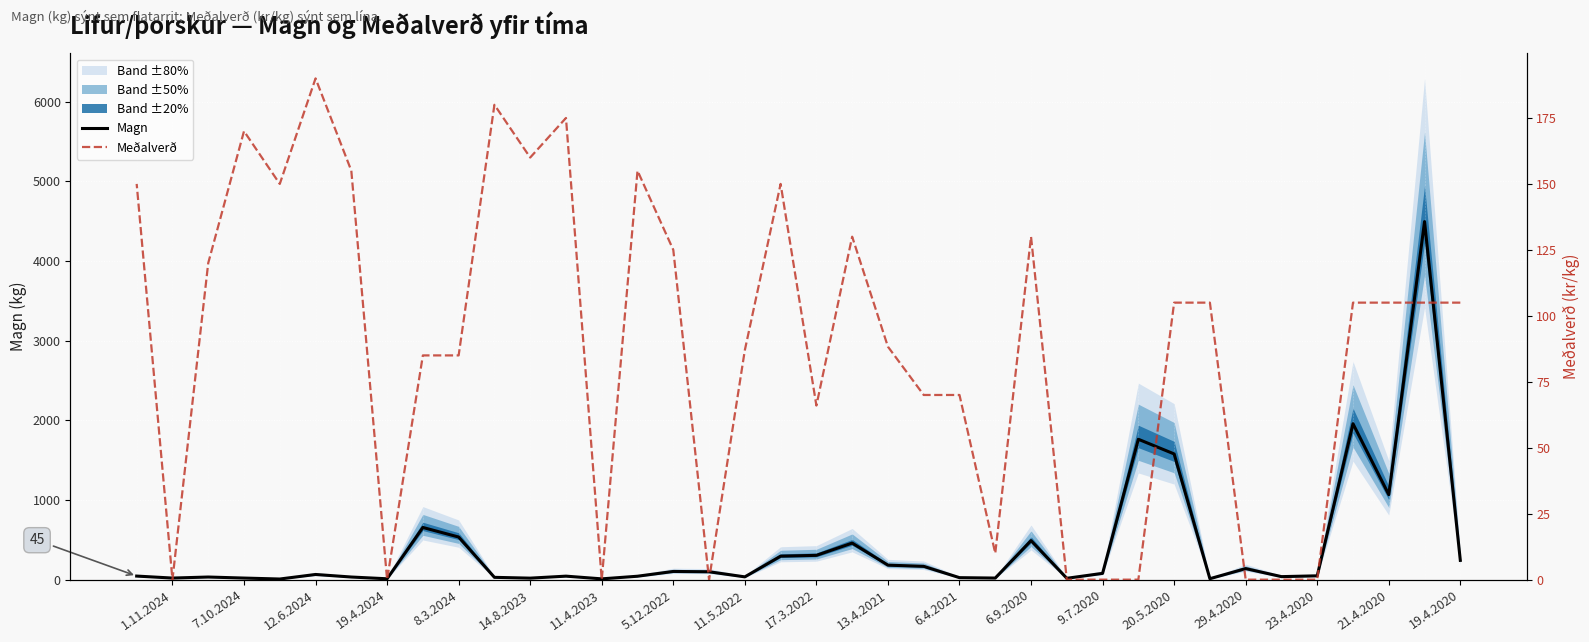

How many data points in Magn are above 65?

18